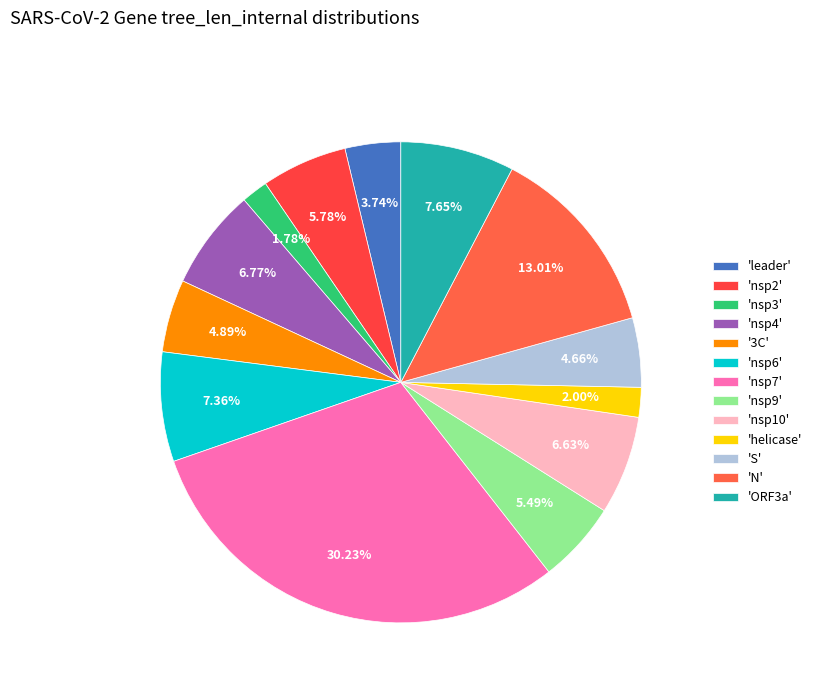

How many segments does this pie chart have?

13